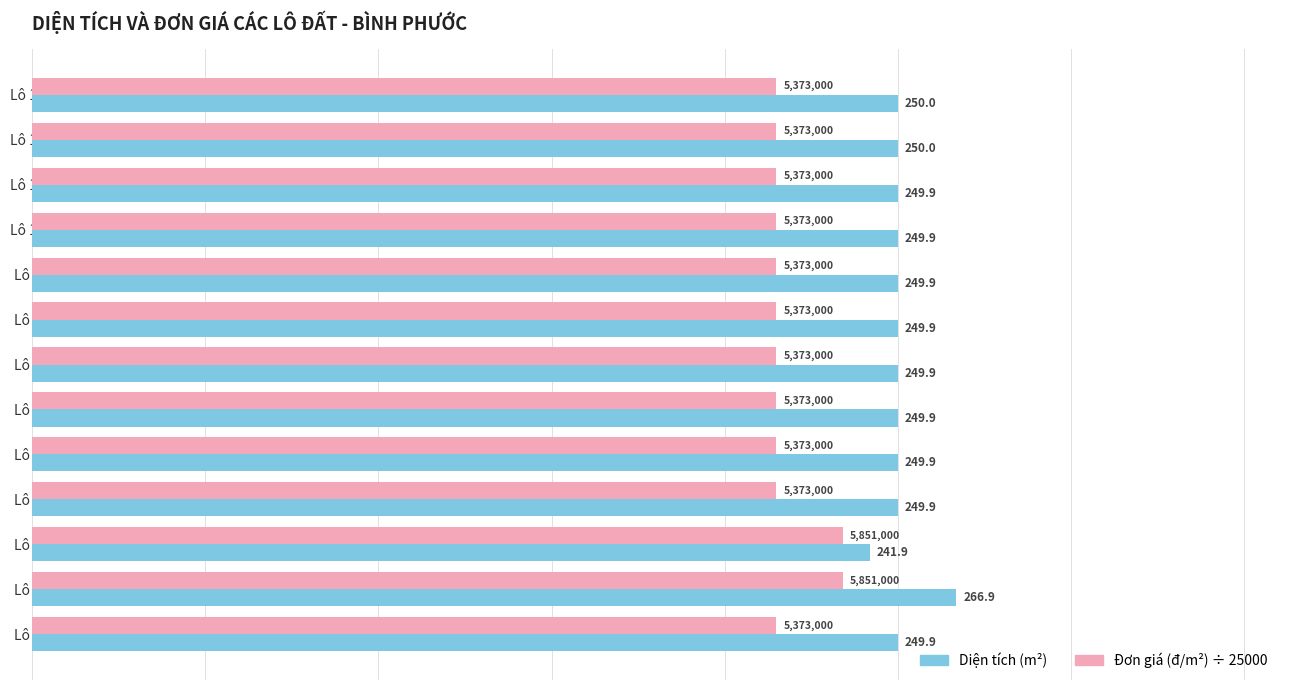

What is the minimum value shown in the chart?

214.9